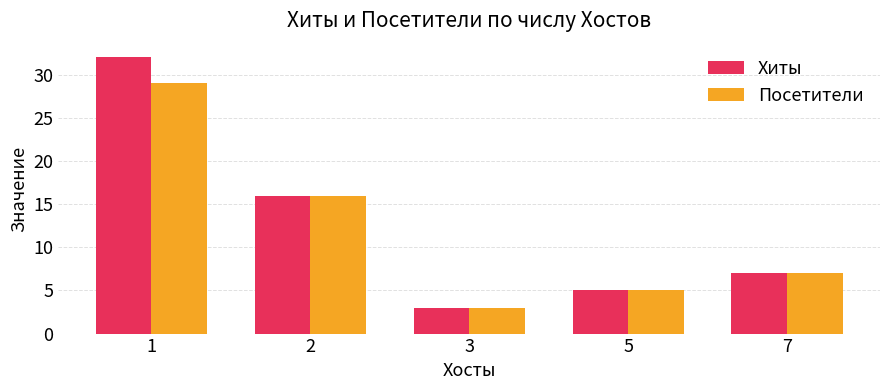

The value of Посетители at 5 is 5. True or false?

True